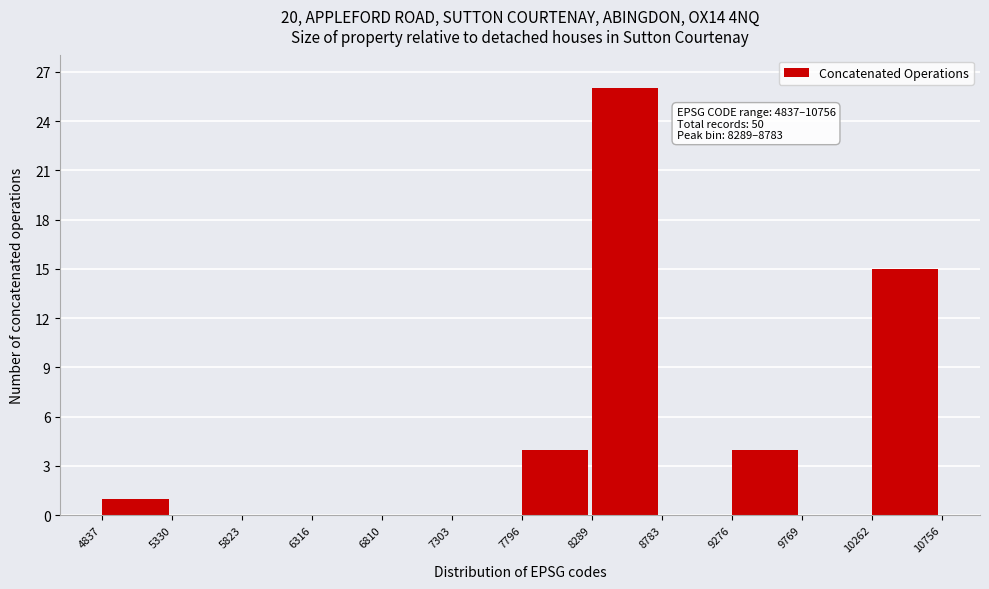

Over which range of the x-axis is the bar tallest?

8289 to 8783